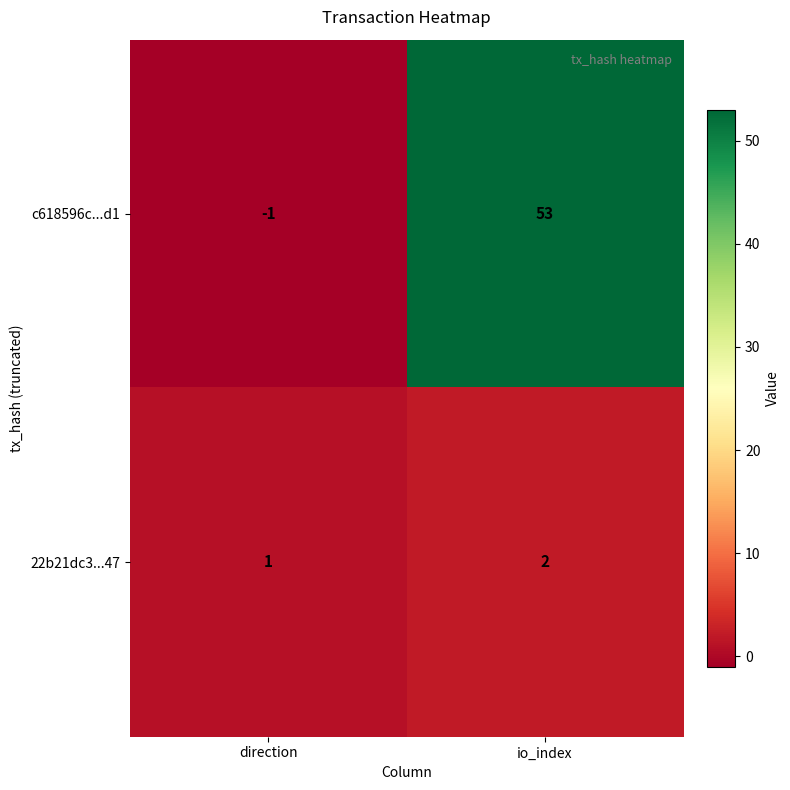

What is the average value of the c618596c...d1 series?

26